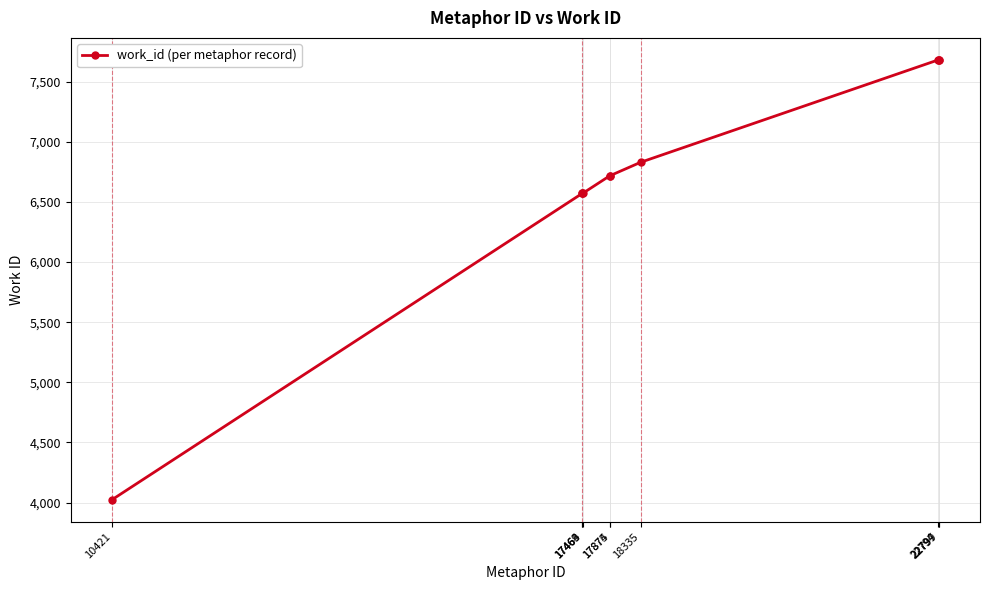

What is the difference between the maximum and minimum values?

3658